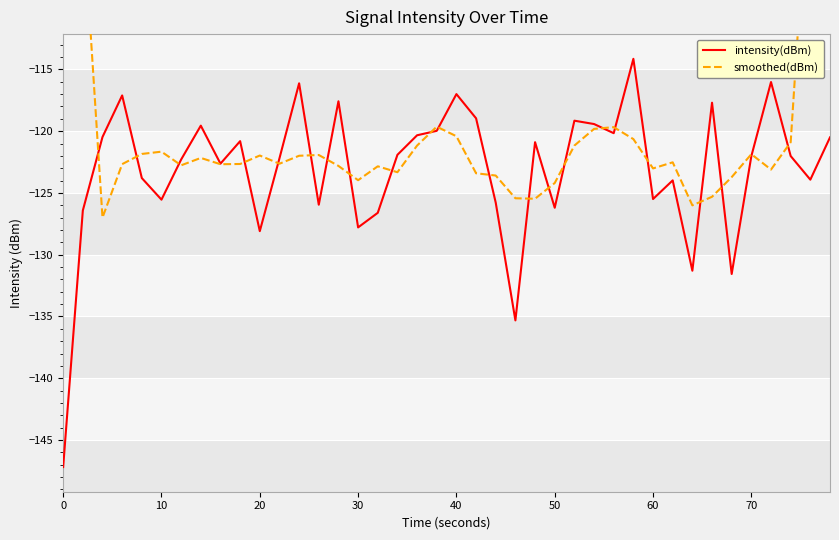

Is it true that intensity(dBm) equals -53.2 at 70?

False